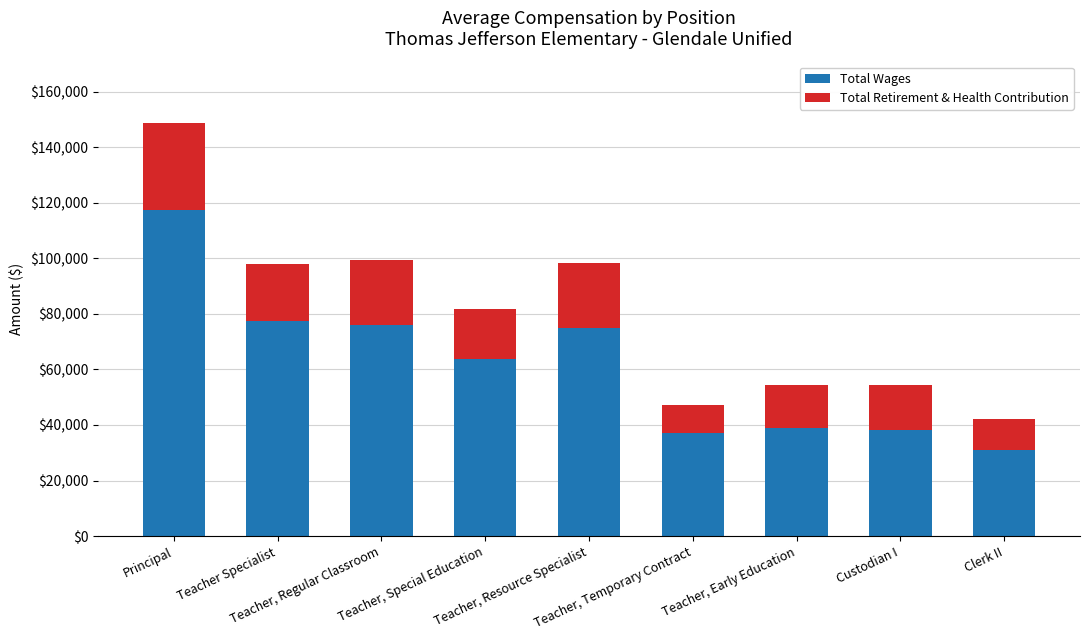

What is the minimum value for Total Wages?

31025.0